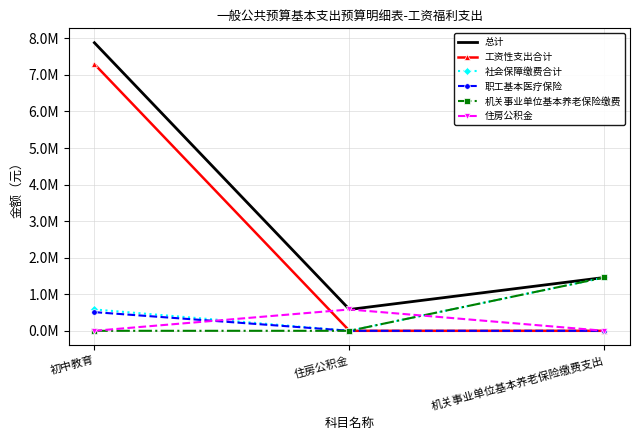

What are all the series names shown in the legend?

总计, 工资性支出合计, 社会保障缴费合计, 职工基本医疗保险, 机关事业单位基本养老保险缴费, 住房公积金